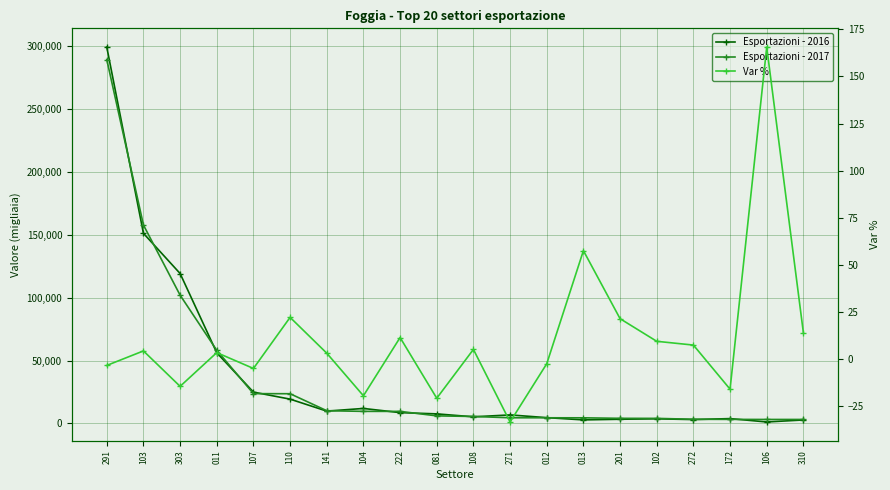

At how many categories does at least one series exceed 226245?

1